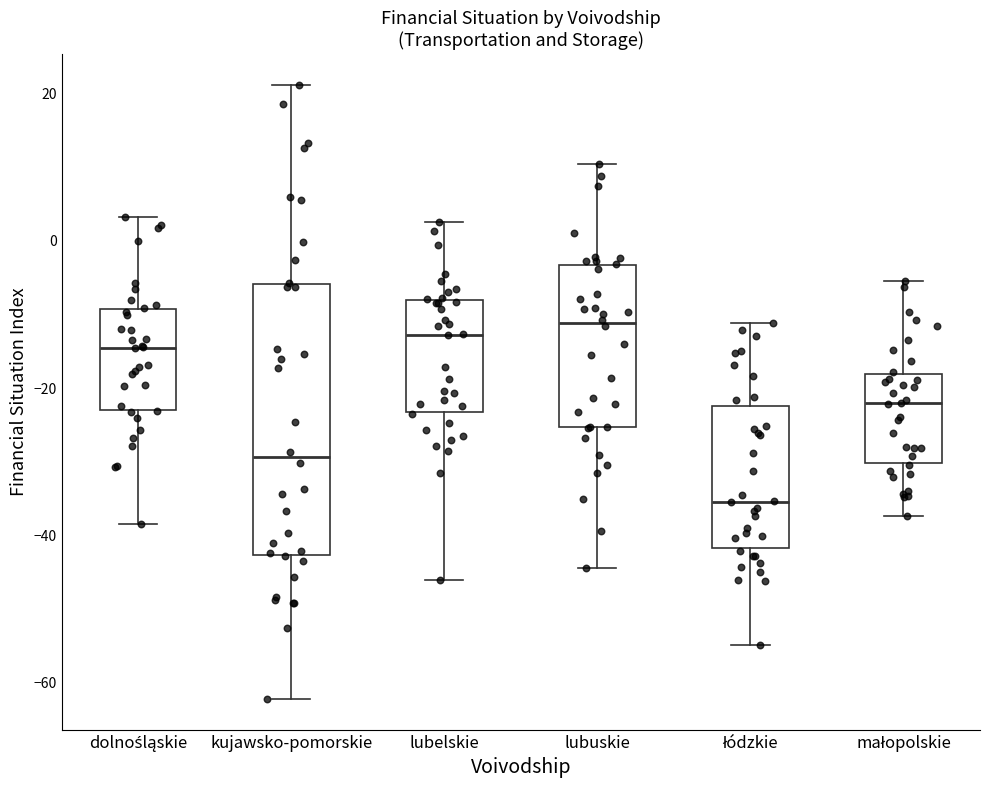

Reading left to right, transcribe this box plot: for each box, give where its median line is, the range the box spans, and where its two whiskers end, as read against the y-axis. The values are not printed on the chart, so give them approximately, as read against the axis.

dolnośląskie: median -14, box -22 to -10, whiskers -38 to 4
kujawsko-pomorskie: median -30, box -42 to -6, whiskers -62 to 22
lubelskie: median -12, box -24 to -8, whiskers -46 to 2
lubuskie: median -12, box -26 to -4, whiskers -44 to 10
łódzkie: median -36, box -42 to -22, whiskers -54 to -12
małopolskie: median -22, box -30 to -18, whiskers -38 to -6